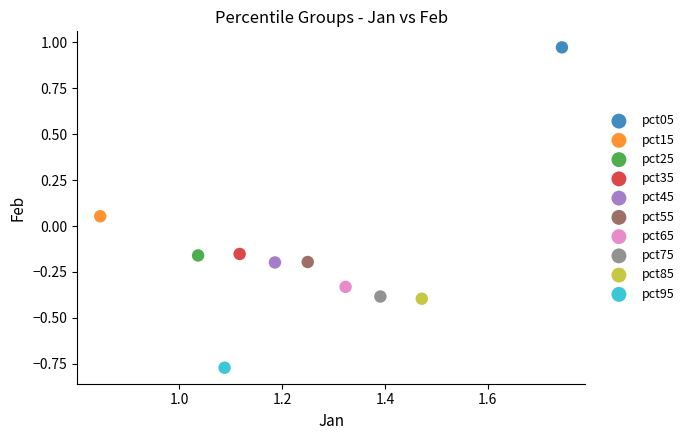

What are all the series names shown in the legend?

pct05, pct15, pct25, pct35, pct45, pct55, pct65, pct75, pct85, pct95